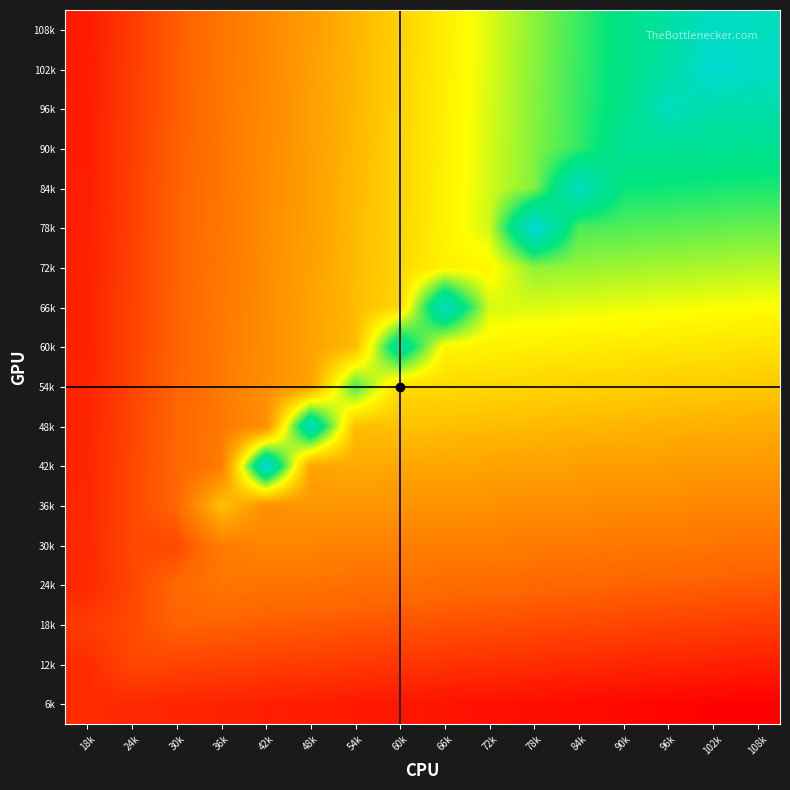

Count the number of data series in this chart.

18